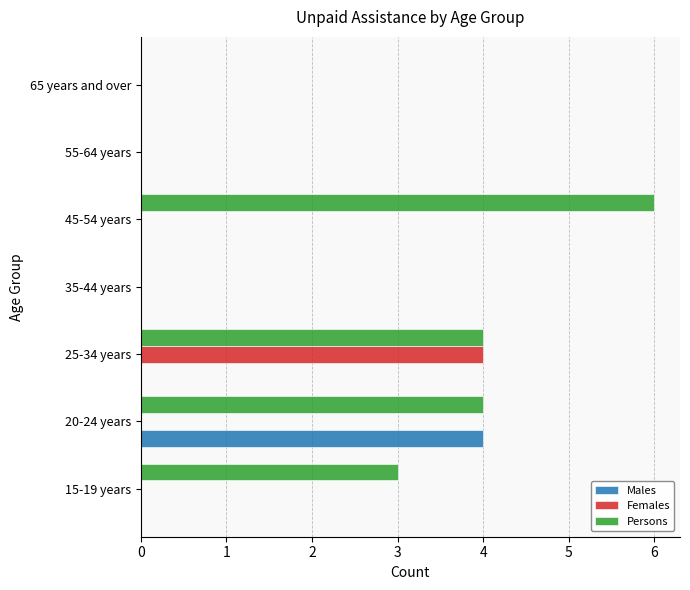

Which series has the widest spread of values?

Persons